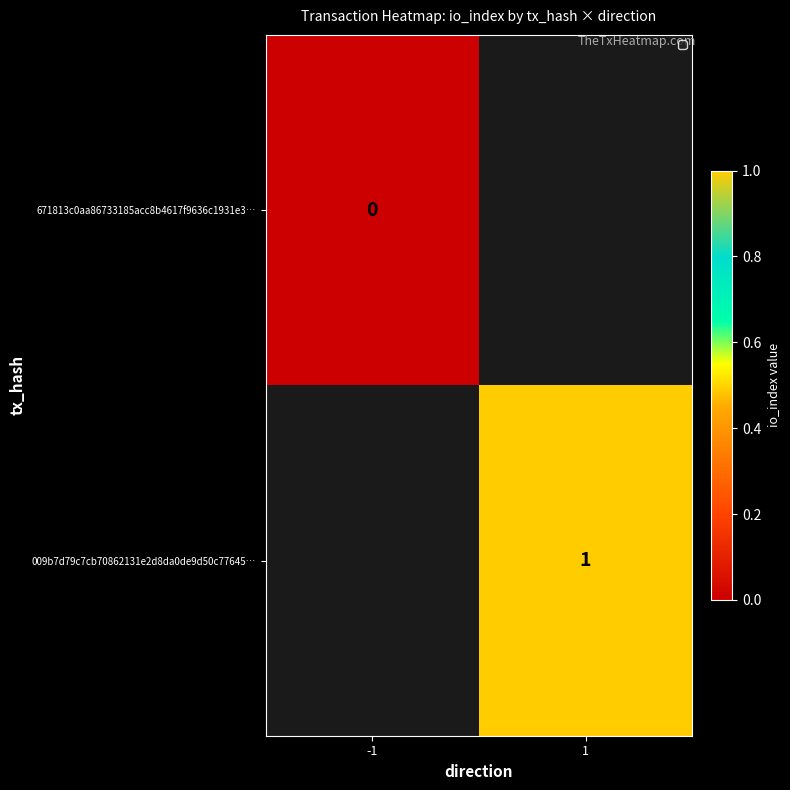

Is it true that 009b7d79c7cb70862131e2d8da0de9d50c77645… equals 1 at 1?

True